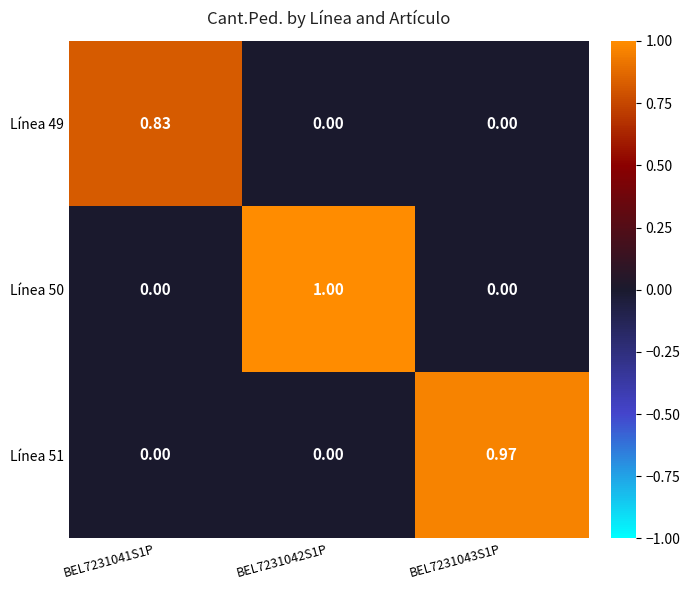

Which series has the largest total across all categories?

Línea 50